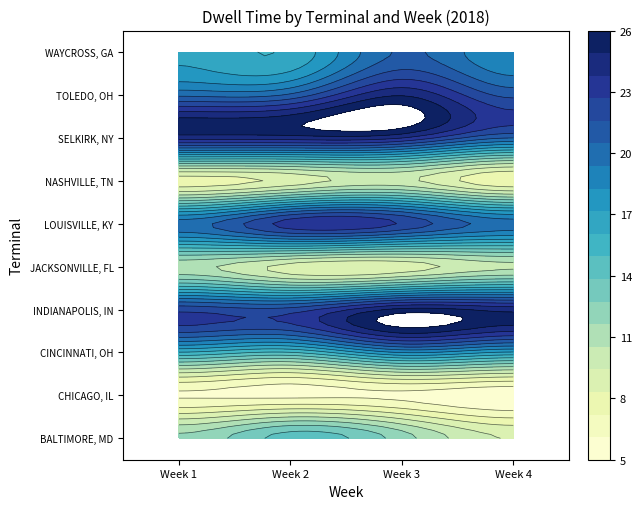

At Week 2, list the series in order from largest to smallest.

SELKIRK, NY, LOUISVILLE, KY, INDIANAPOLIS, IN, TOLEDO, OH, WAYCROSS, GA, CINCINNATI, OH, BALTIMORE, MD, JACKSONVILLE, FL, NASHVILLE, TN, CHICAGO, IL